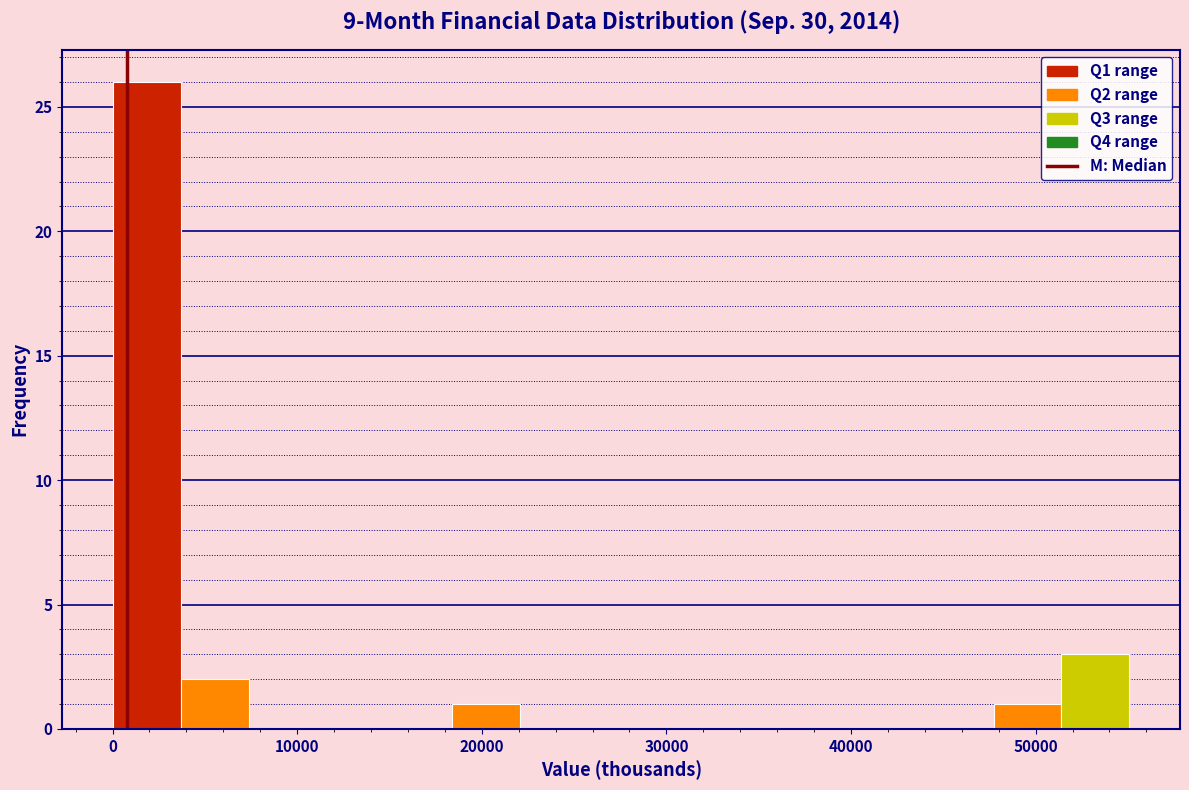

Read against the x-axis, roughly where is the centre of the tallest bar?

2000